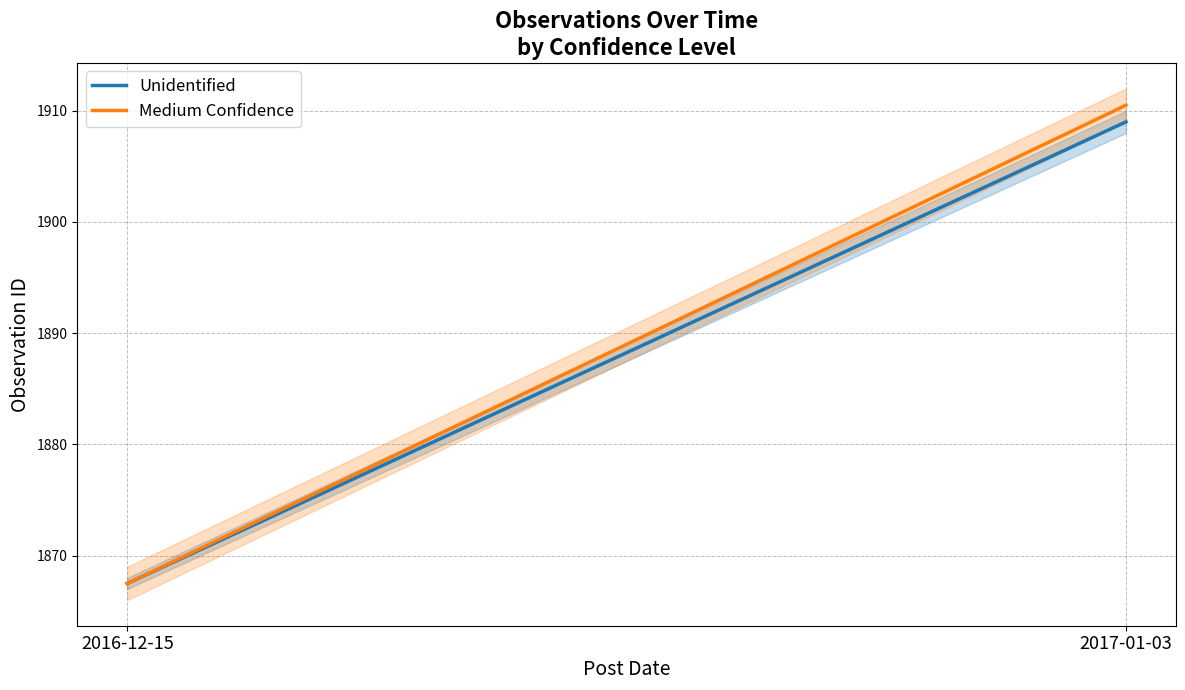

Between 2016-12-15 and 2017-01-03, which is larger?

2017-01-03